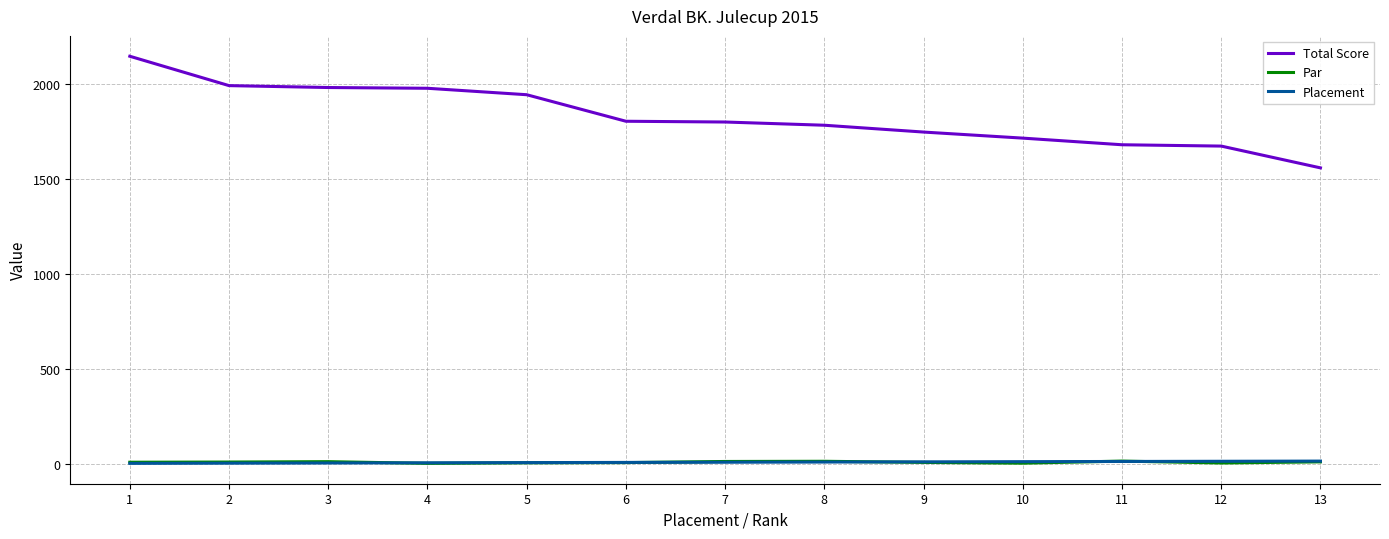

What is the difference between the highest and lowest values at 11?

1671